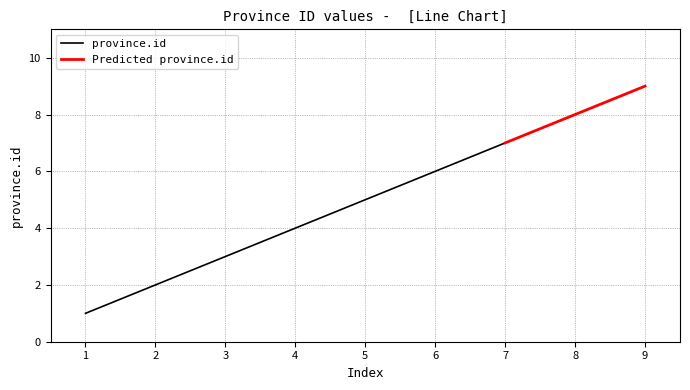

Rank the categories by value from highest to lowest.

9, 8, 7, 6, 5, 4, 3, 2, 1